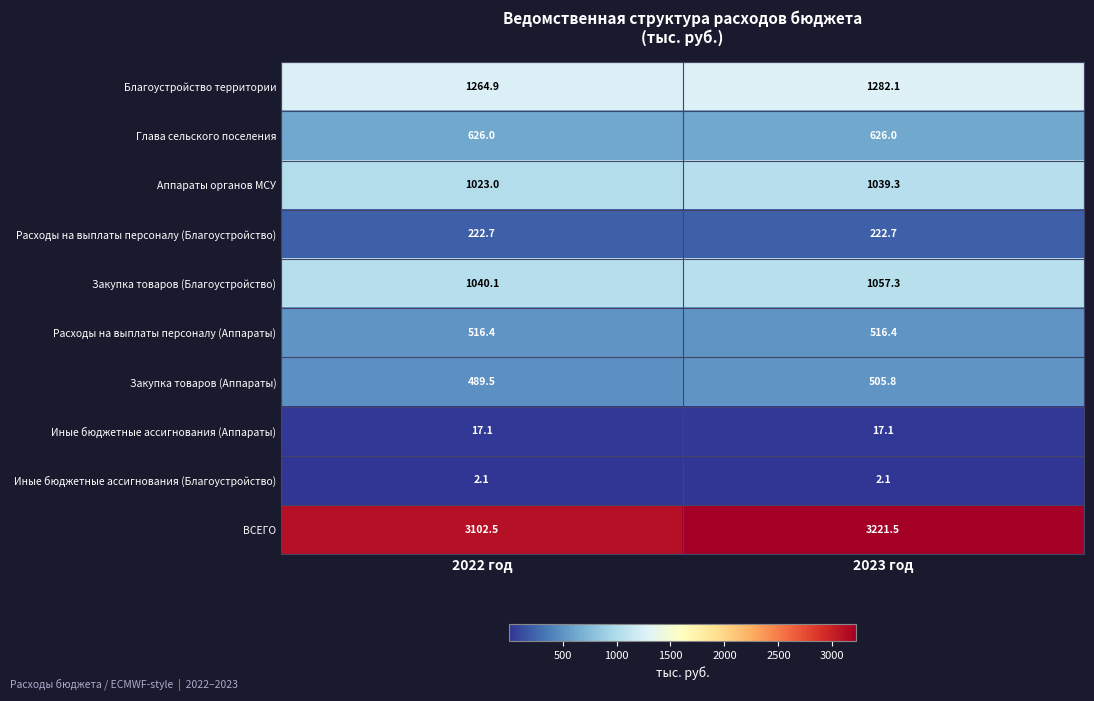

What is the smallest value displayed?

2.1